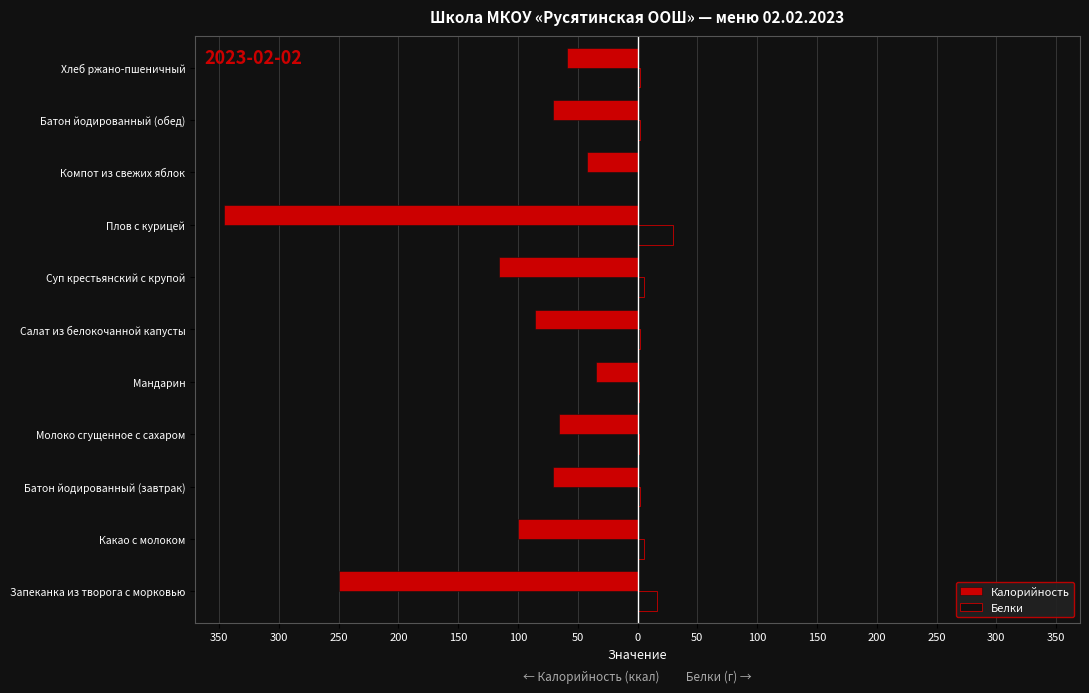

What are all the series names shown in the legend?

Калорийность, Белки